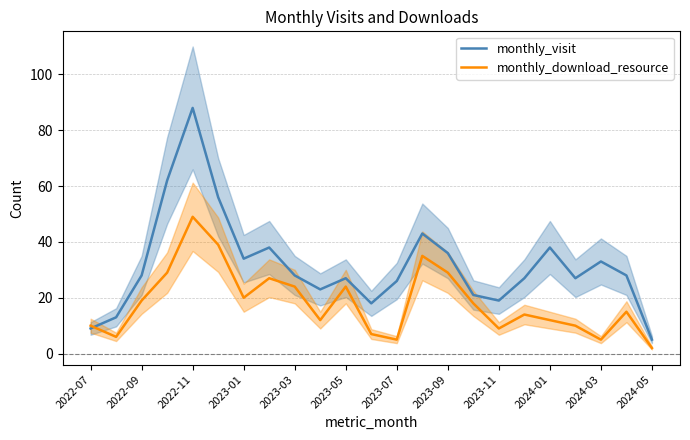

What is the difference between the second highest and second lowest values in the monthly_visit series?

53